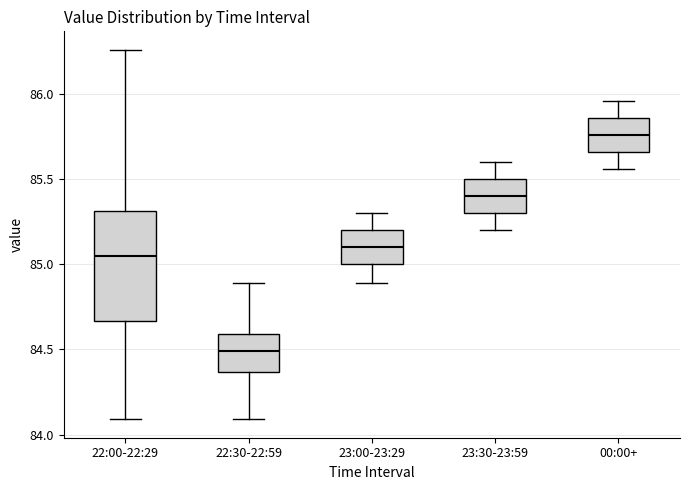

Comparing the boxes themselves (not the whiskers), which one is the tallest?

22:00-22:29